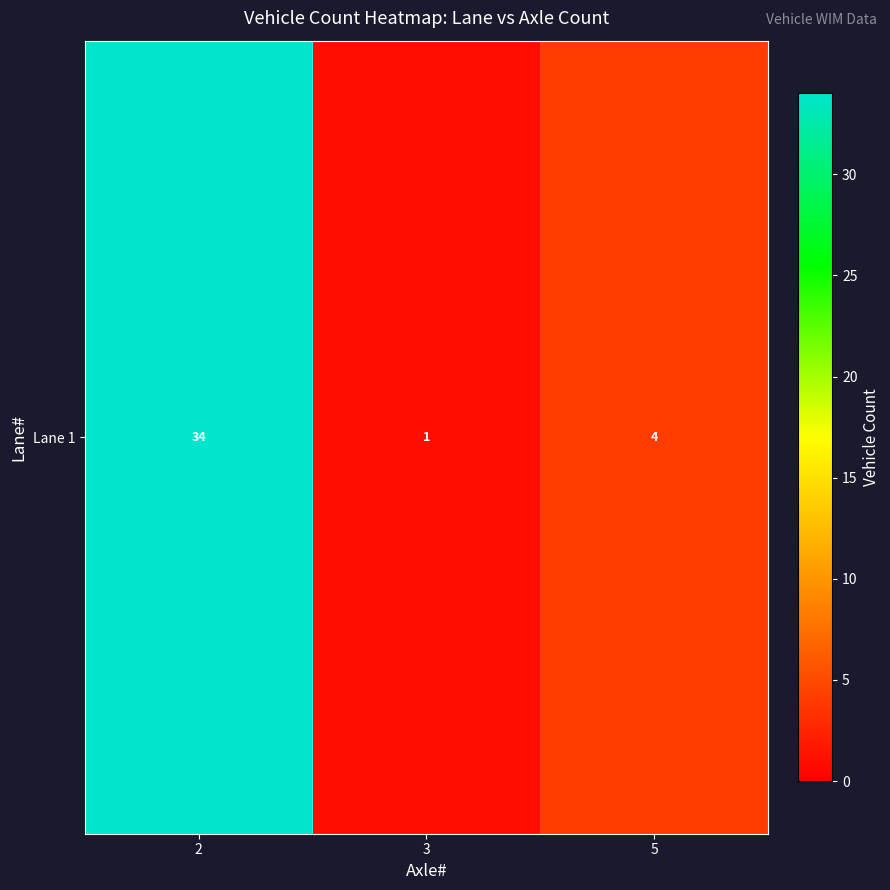

What is the change in value from 2 to 3?

-33